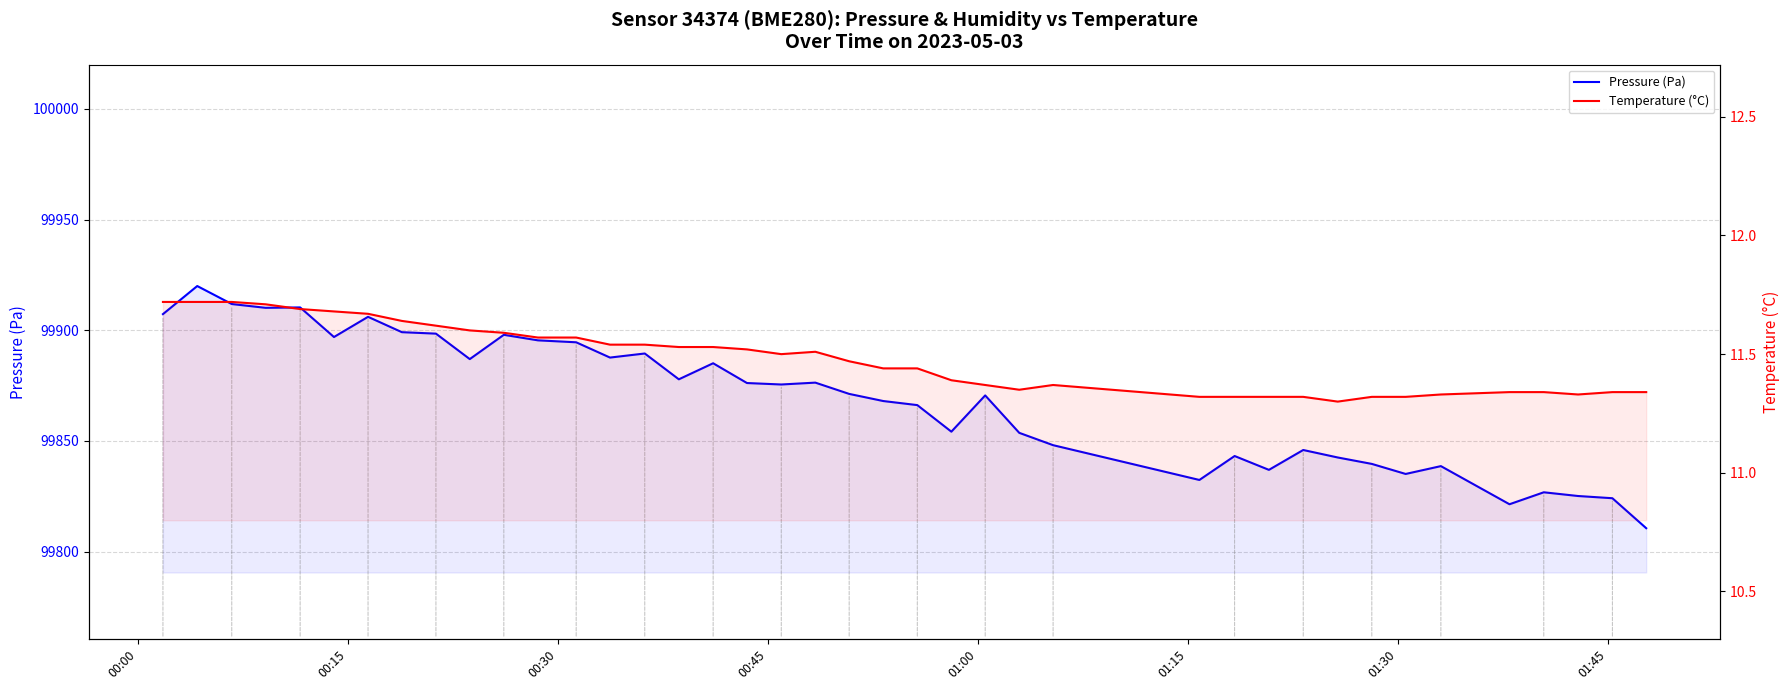

At how many categories does at least one series exceed 75391?

40